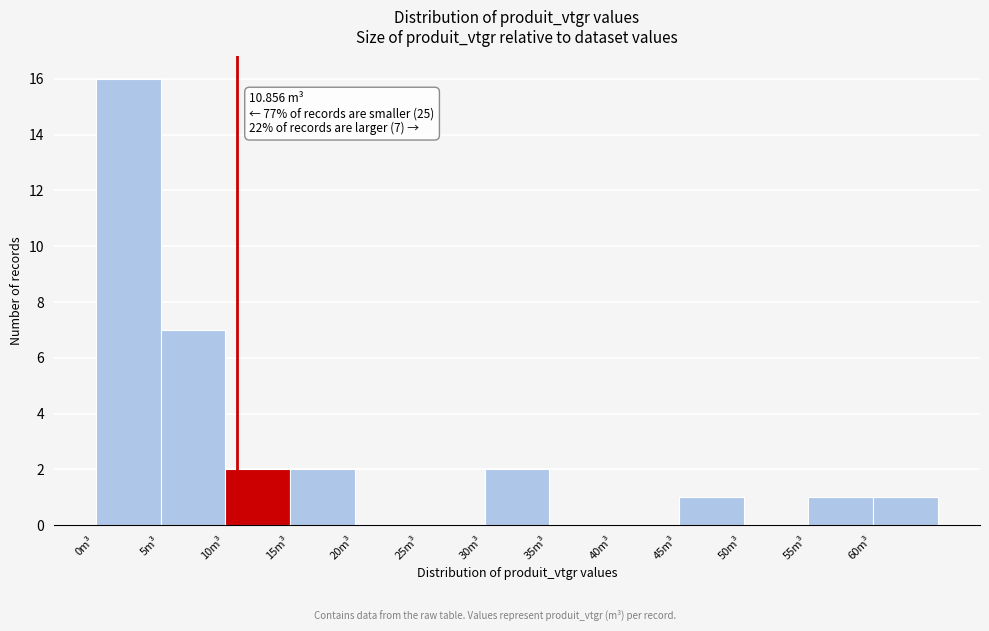

Which range on the x-axis has the tallest bar?

0 to 5